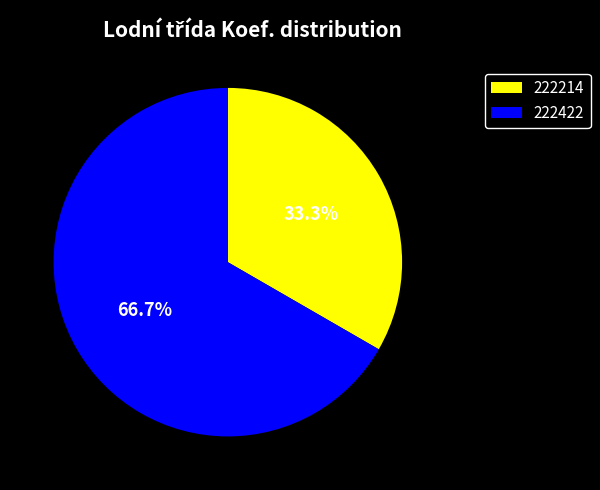

How many segments does this pie chart have?

2